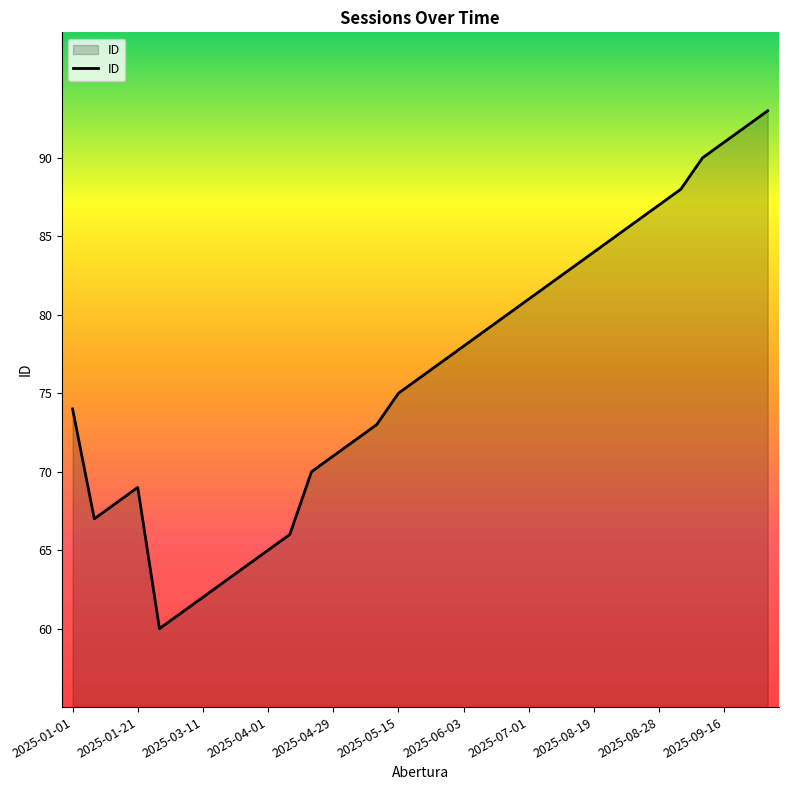

What is the greatest value displayed?

93